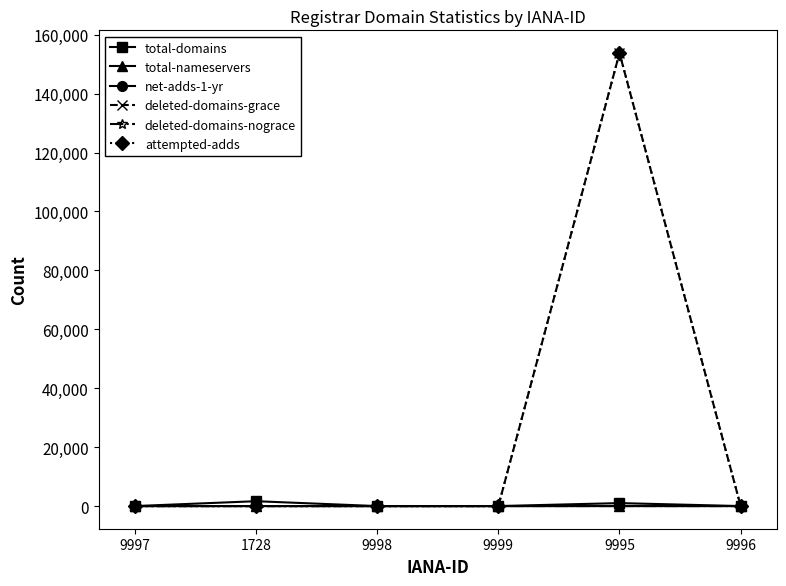

The total-nameservers series shows 7 at 9996. True or false?

True